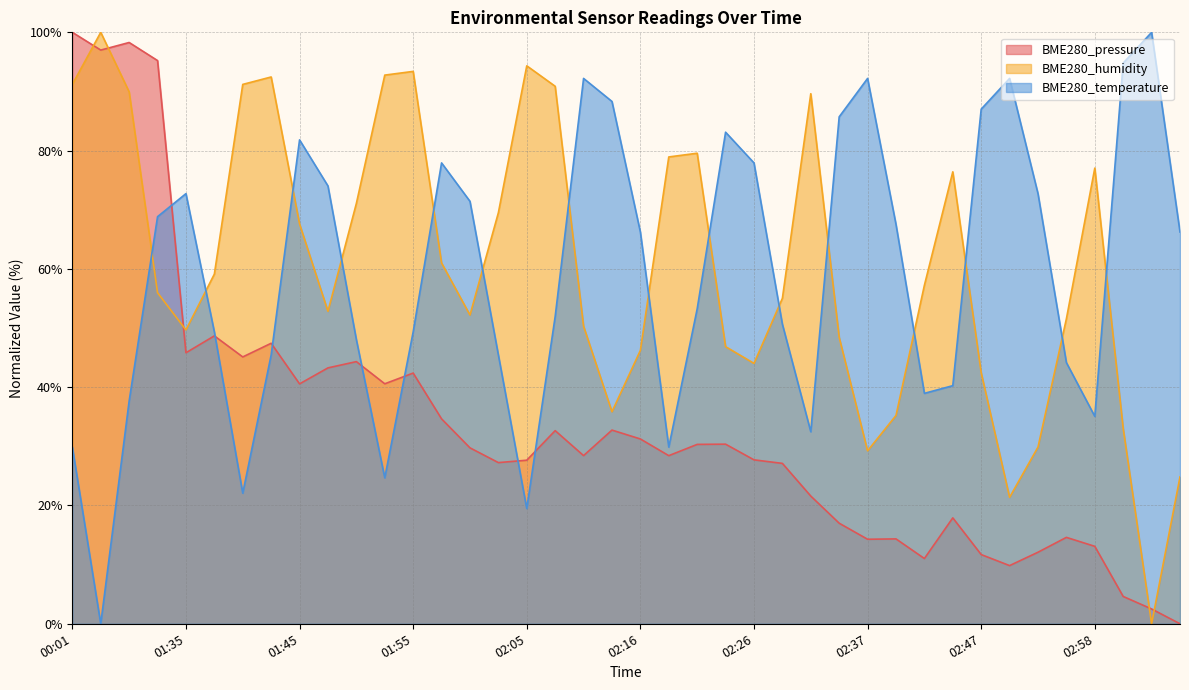

List the series in order of their peak value, highest first.

BME280_pressure, BME280_humidity, BME280_temperature